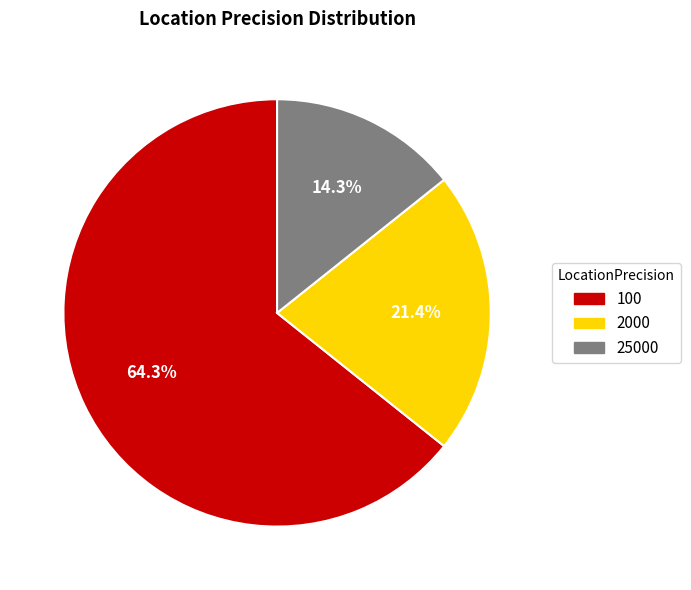

Rank the categories by value from lowest to highest.

25000, 2000, 100